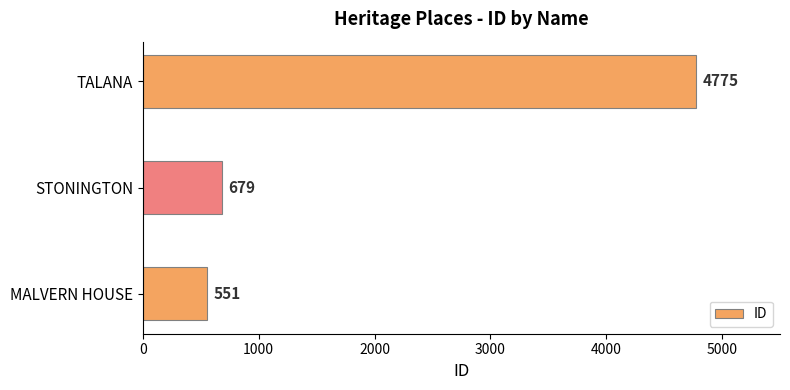

What is the sum of all values?

6005